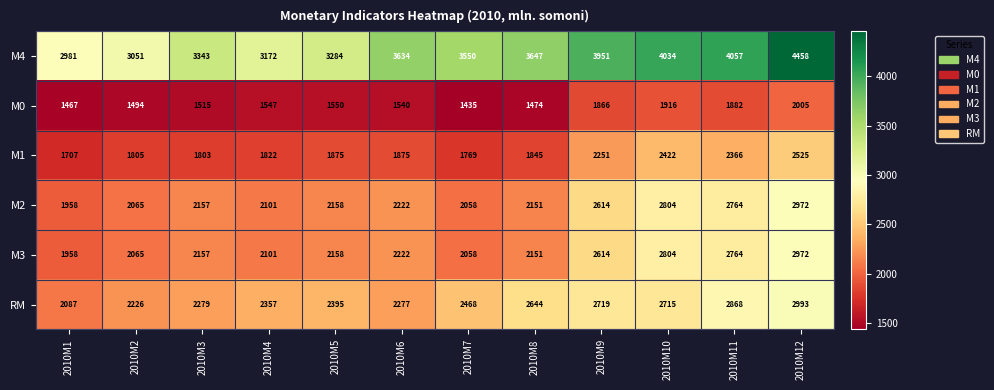

Is it true that M1 equals 3671 at 2010M9?

False